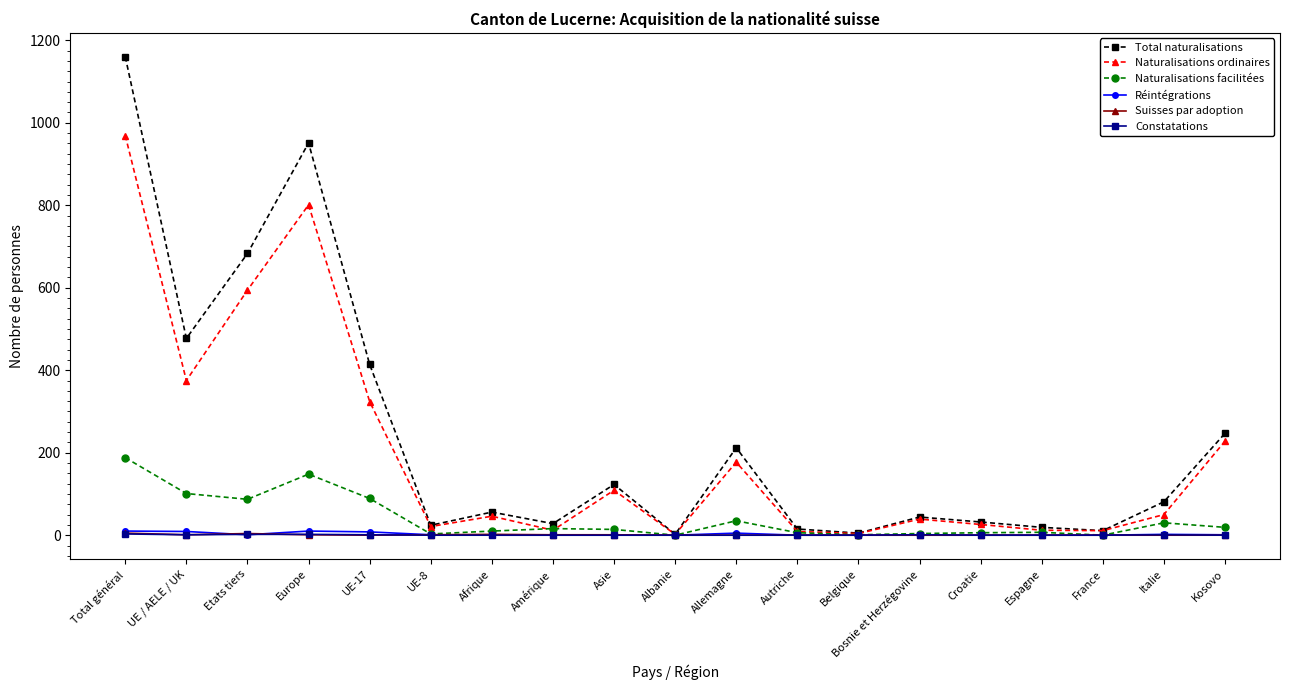

Does the chart display data point markers on the line(s)?

Yes